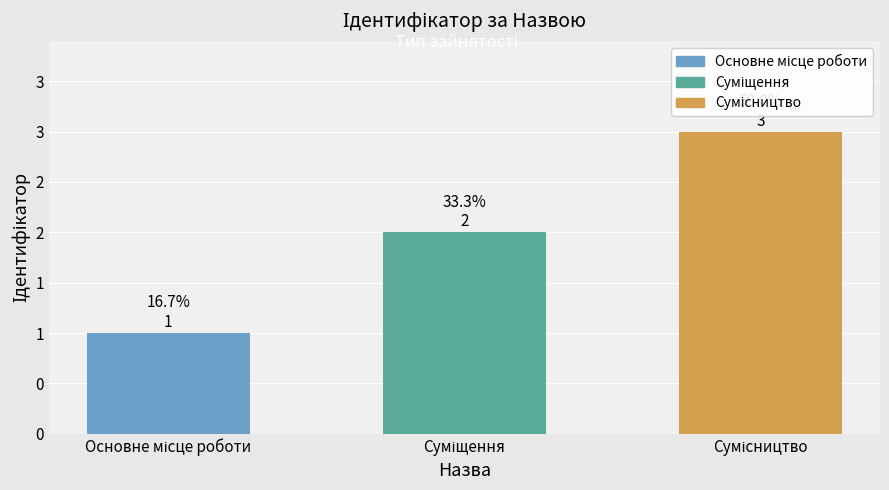

Does the chart contain any negative values?

No